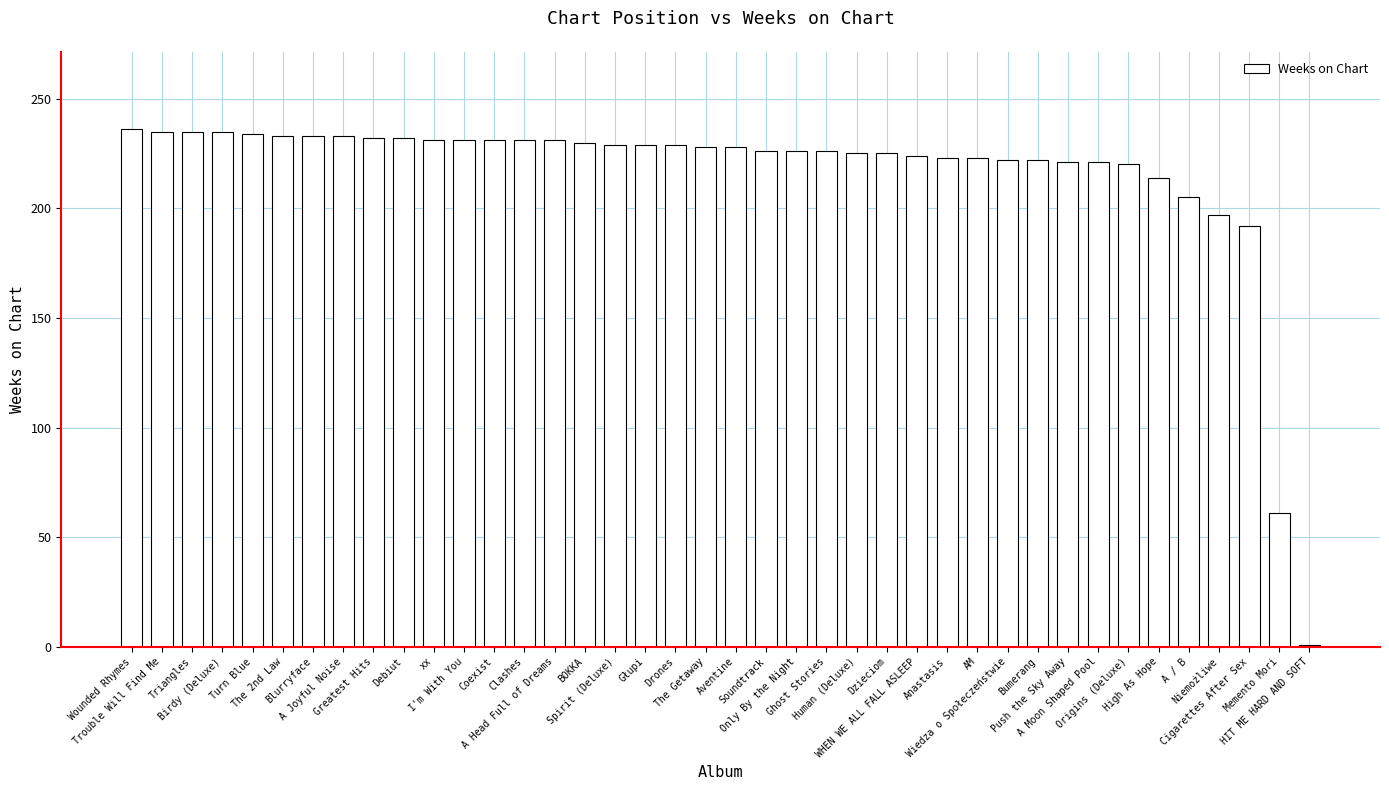

The value at xx is 231. True or false?

True